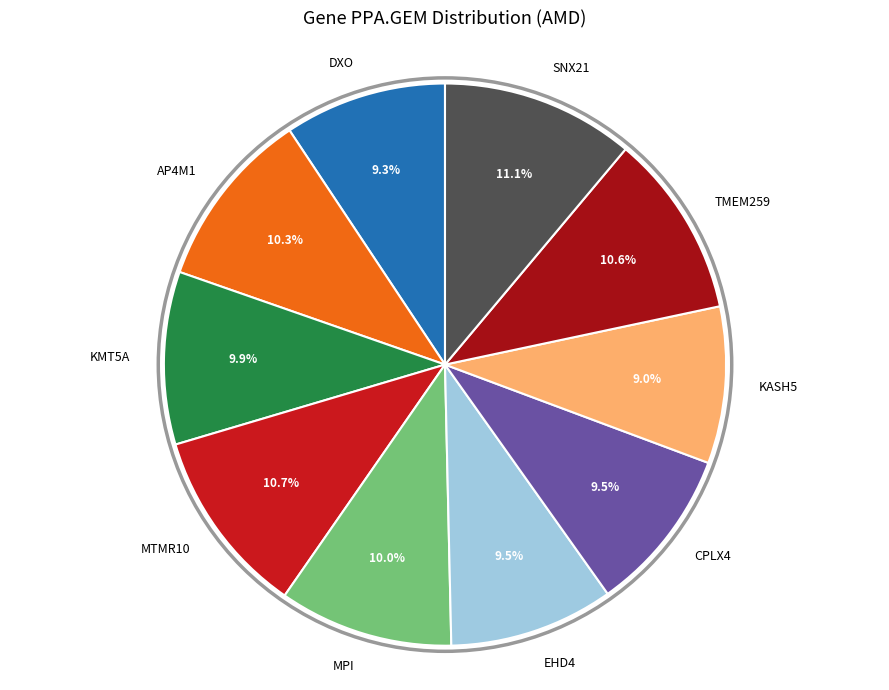

Is there any slice that represents more than half of the pie?

No